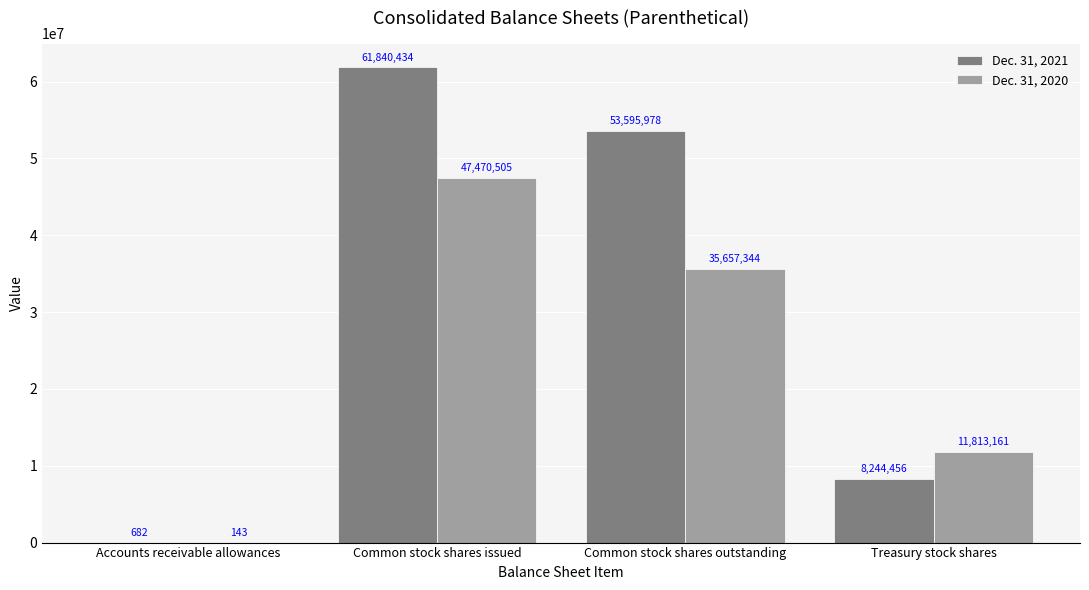

Reading left to right, list all the values displayed in this chart.

Dec. 31, 2021: Accounts receivable allowances=682	Common stock shares issued=61840434	Common stock shares outstanding=53595978	Treasury stock shares=8244456
Dec. 31, 2020: Accounts receivable allowances=143	Common stock shares issued=47470505	Common stock shares outstanding=35657344	Treasury stock shares=11813161